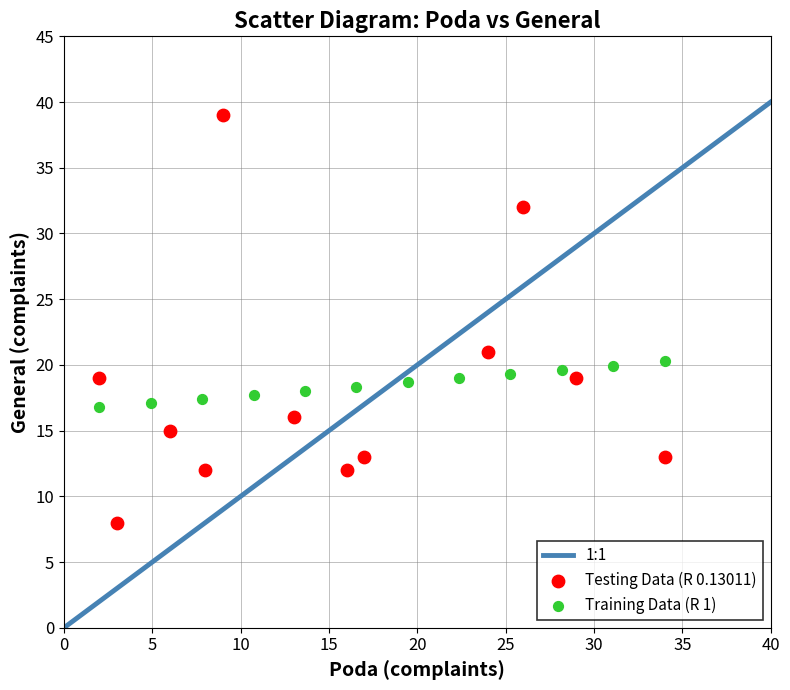

Which series reaches the minimum Y coordinate?

Testing Data (R 0.13011)